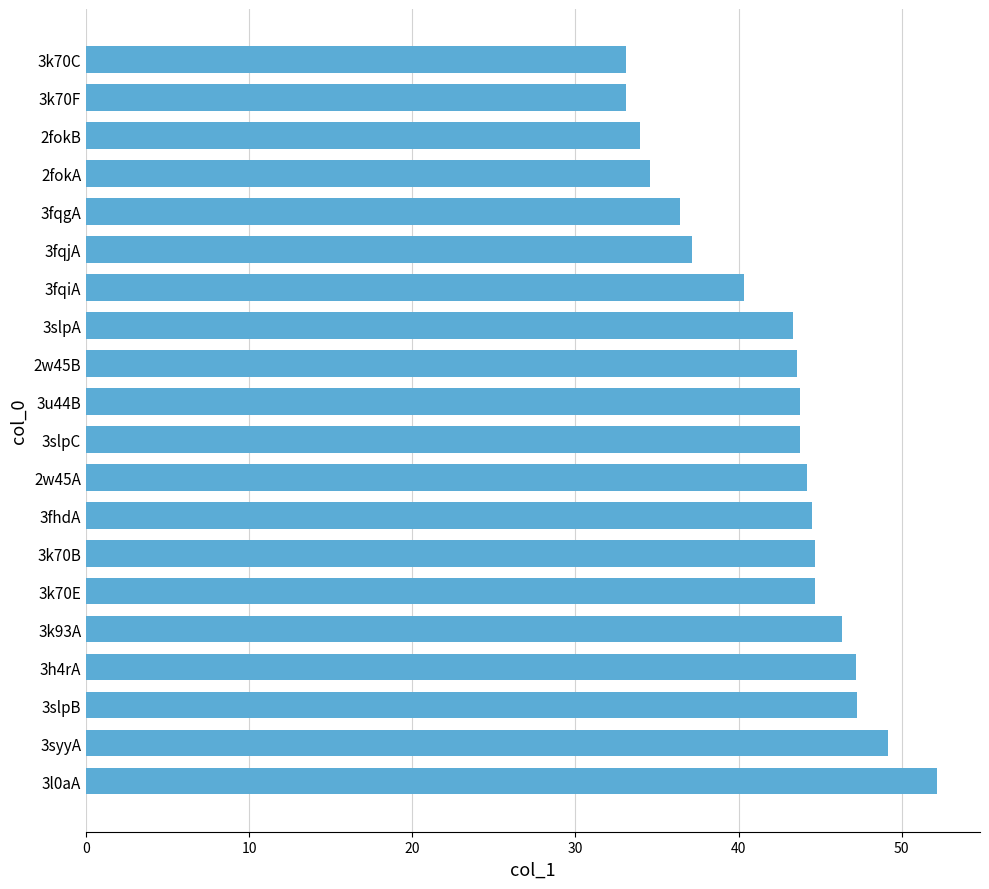

What is the change in value from 3l0aA to 2w45B?

-8.6